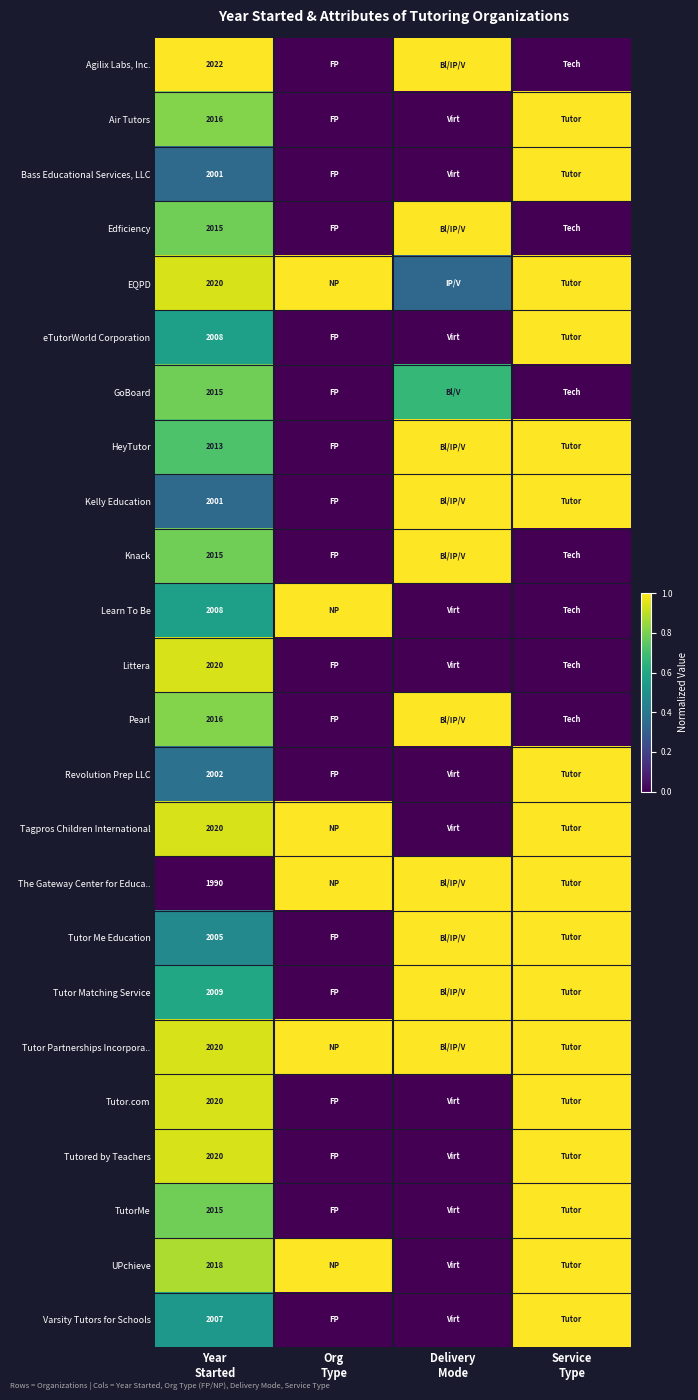

What is the total value across all series at Delivery
Mode?

11.0